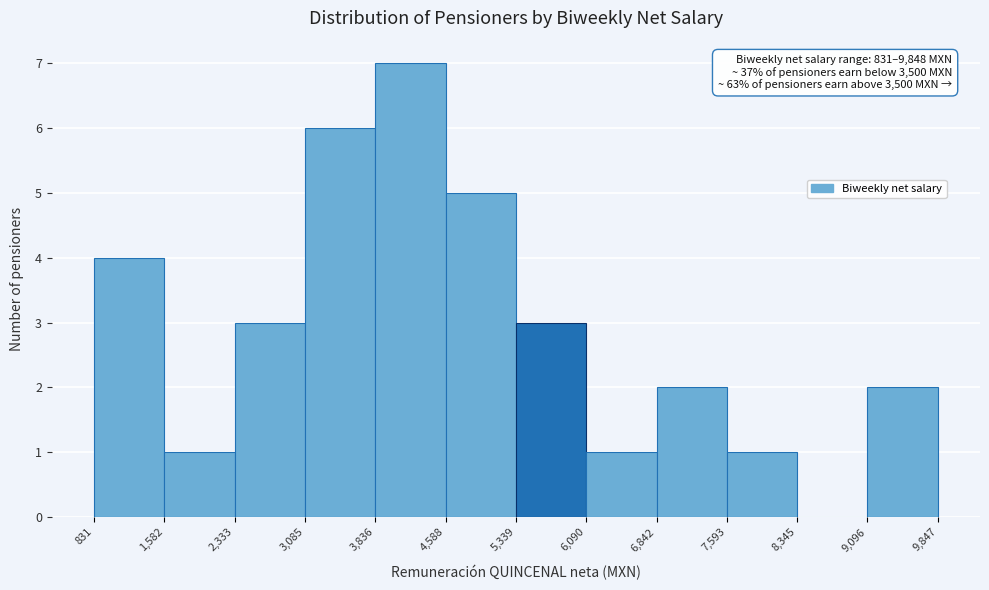

Over which range of the x-axis is the bar tallest?

3,836 to 4,588